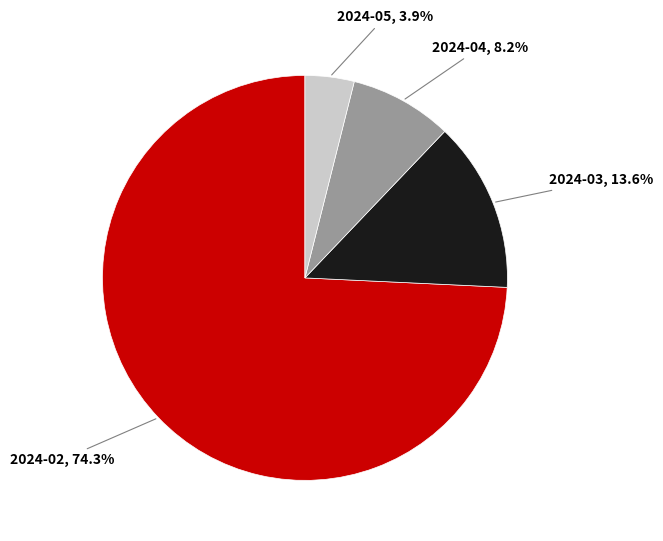

Does any single category account for the majority?

Yes